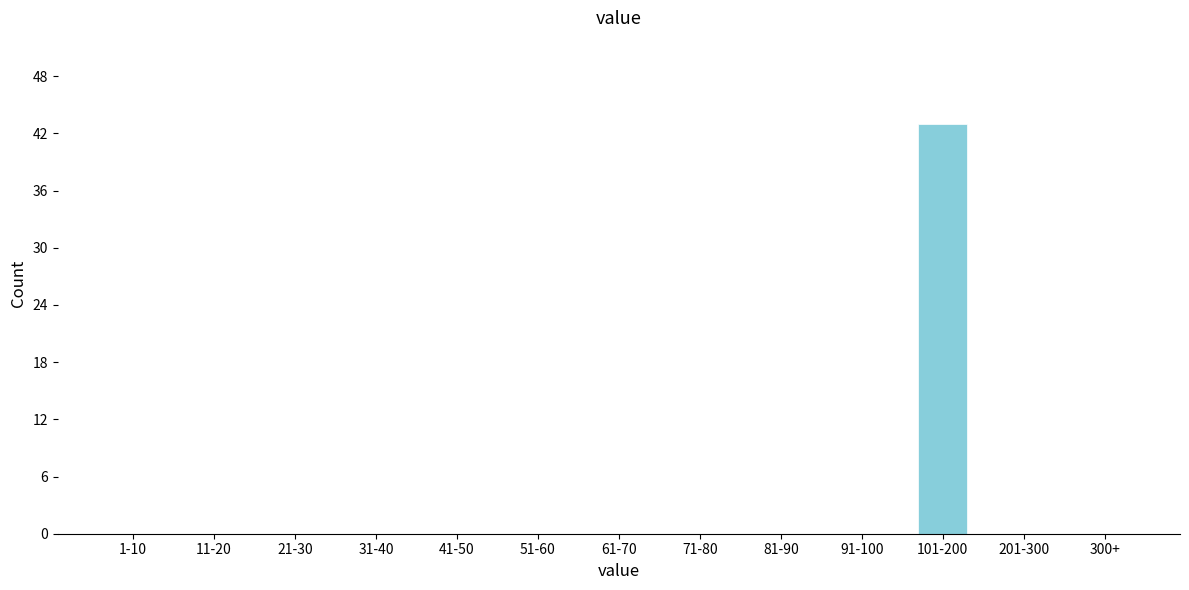

Reading right to left, list all the values displayed in this chart.

300+=0	201-300=0	101-200=43	91-100=0	81-90=0	71-80=0	61-70=0	51-60=0	41-50=0	31-40=0	21-30=0	11-20=0	1-10=0